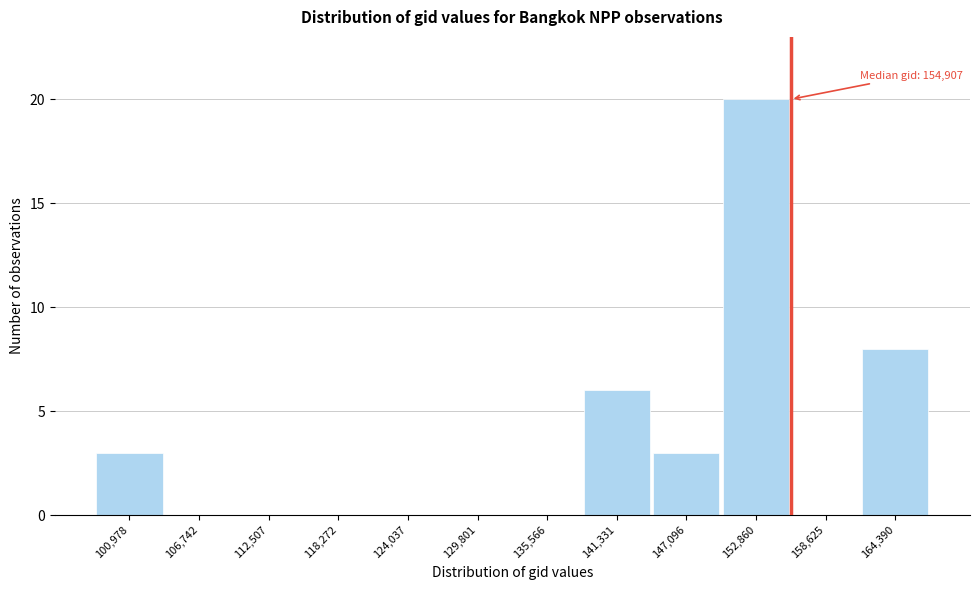

Reading left to right, what are all the values shown in this chart?

100,978=3	106,742=0	112,507=0	118,272=0	124,037=0	129,801=0	135,566=0	141,331=6	147,096=3	152,860=20	158,625=0	164,390=8